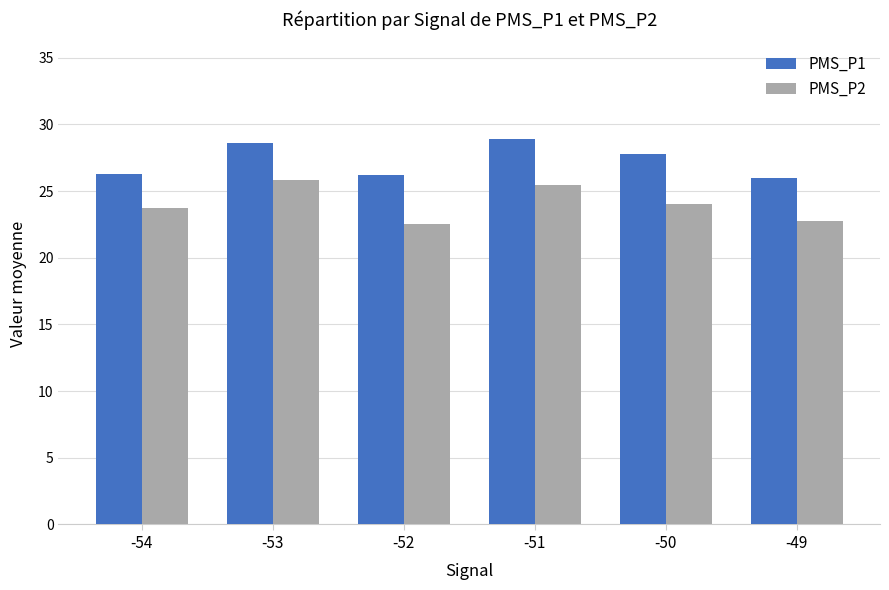

Is the value of PMS_P1 at -50 greater than the value of PMS_P2 at -53?

Yes